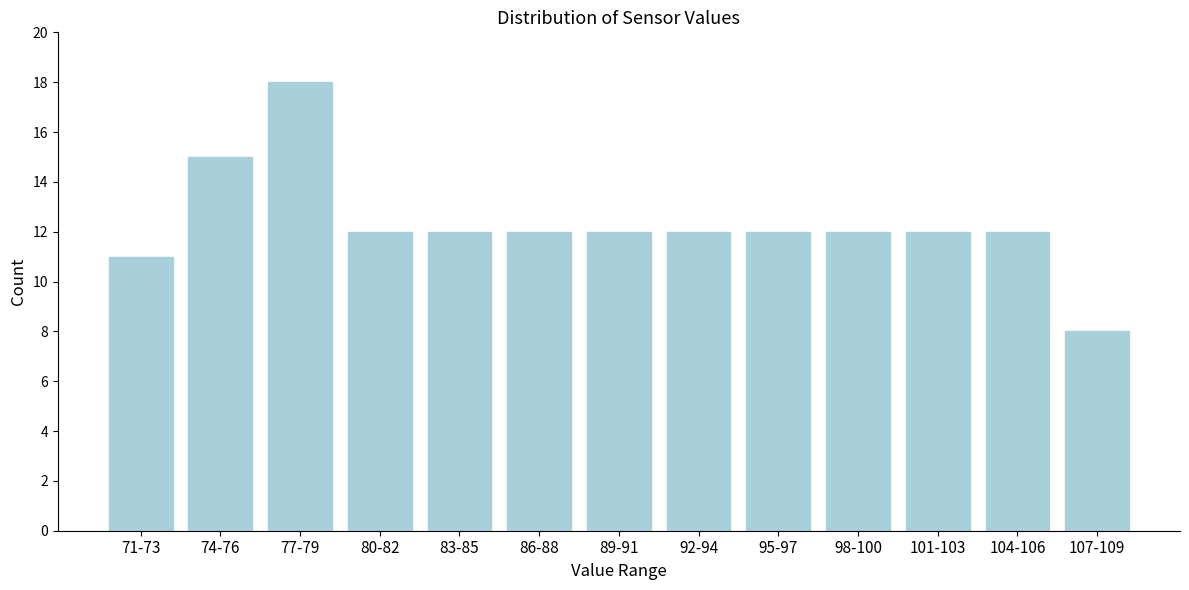

Reading left to right, list all the values displayed in this chart.

11	15	18	12	12	12	12	12	12	12	12	12	8